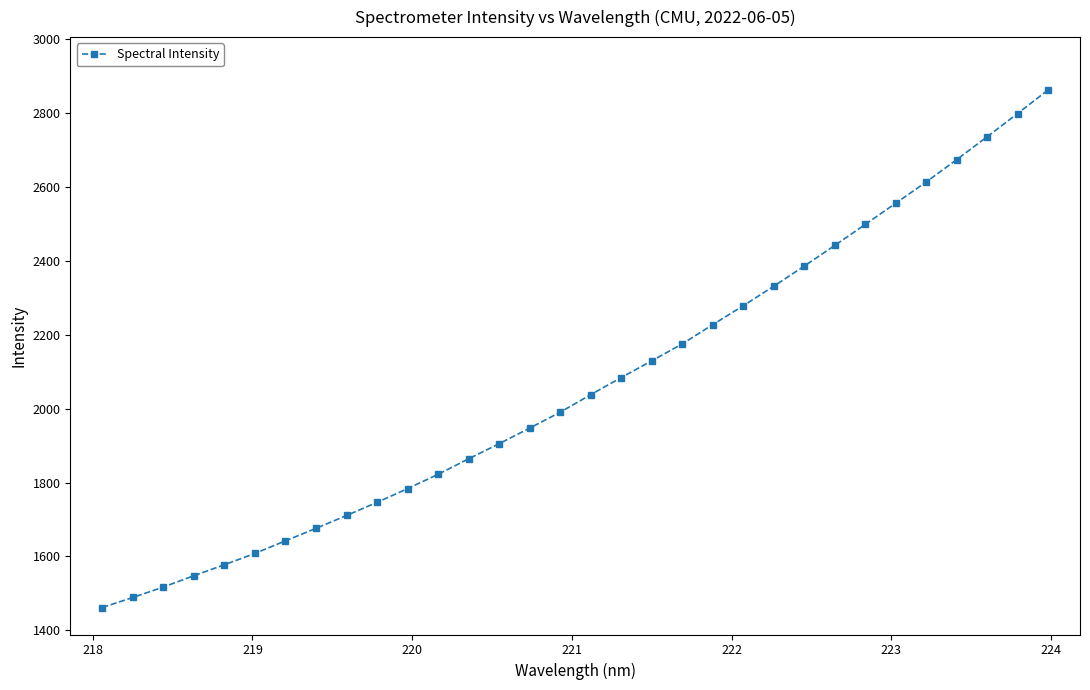

What is the difference between the maximum and minimum values?

1401.5